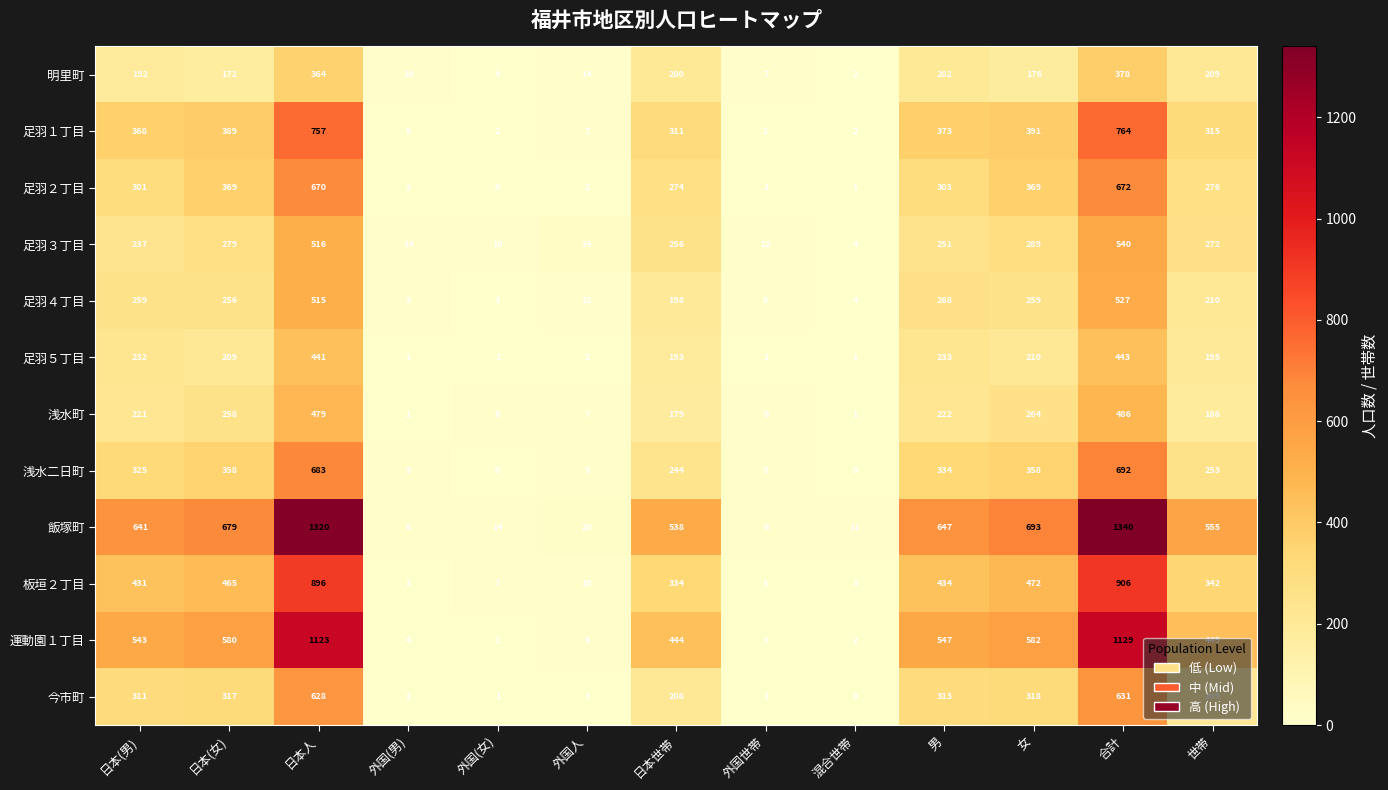

What is the maximum value shown in the chart?

1340